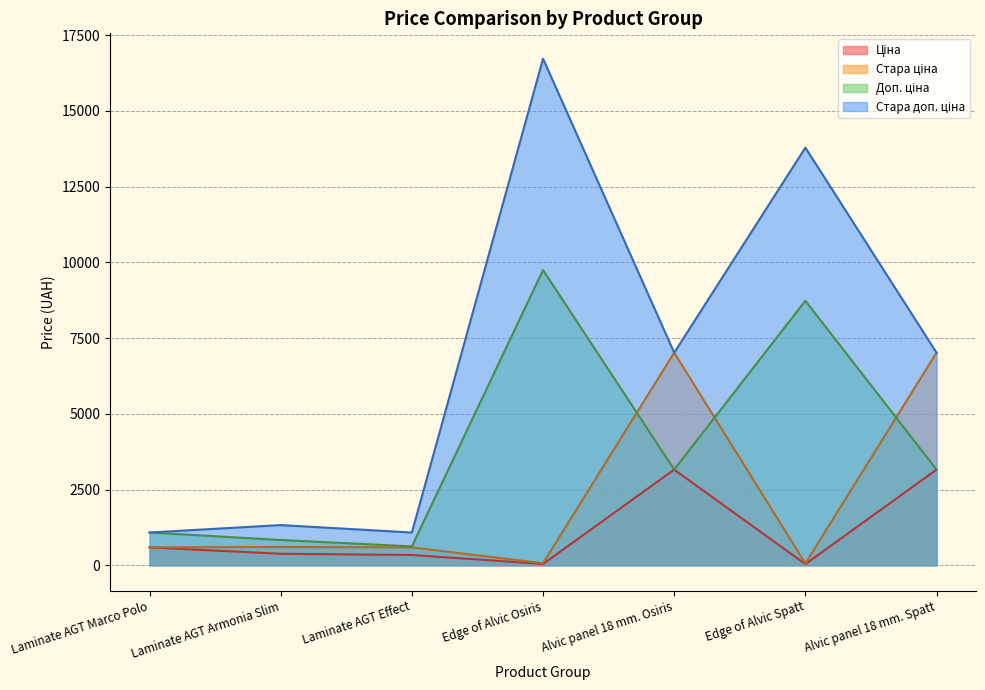

What is the average value of the Ціна series?

1101.2